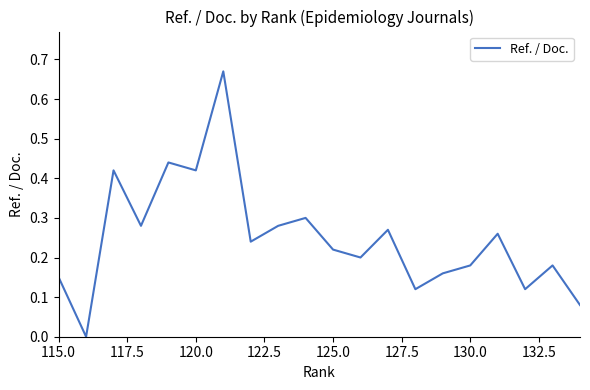

The chart shows a value of 0.3 at 122.5. True or false?

True